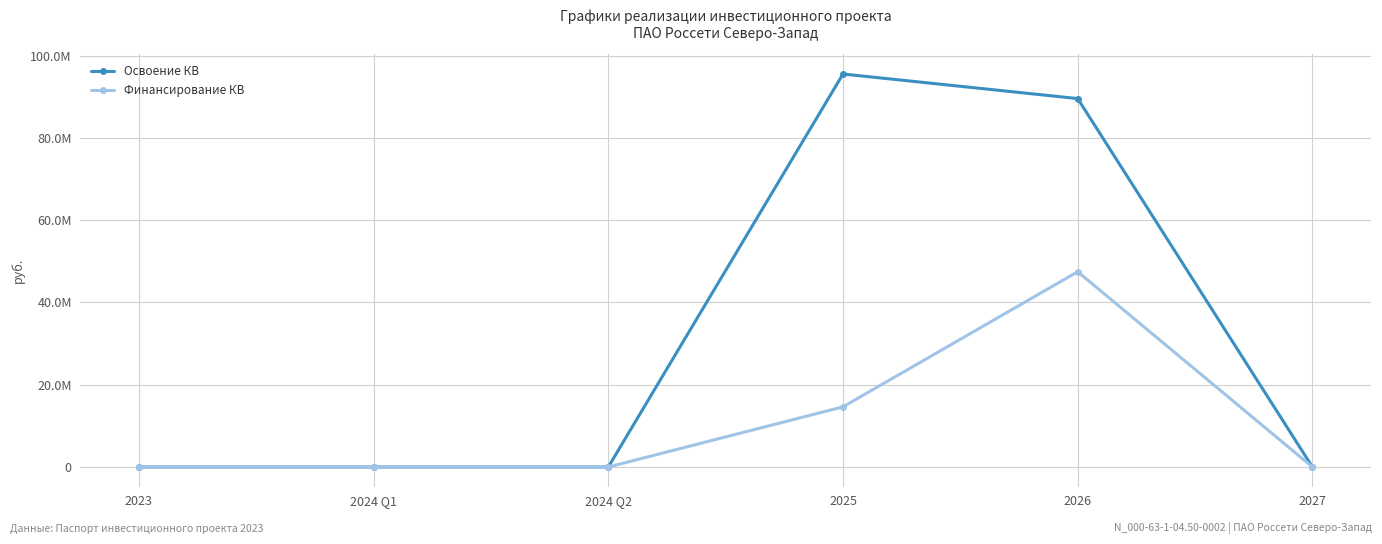

True or false: Финансирование КВ and Освоение КВ cross at least once.

False